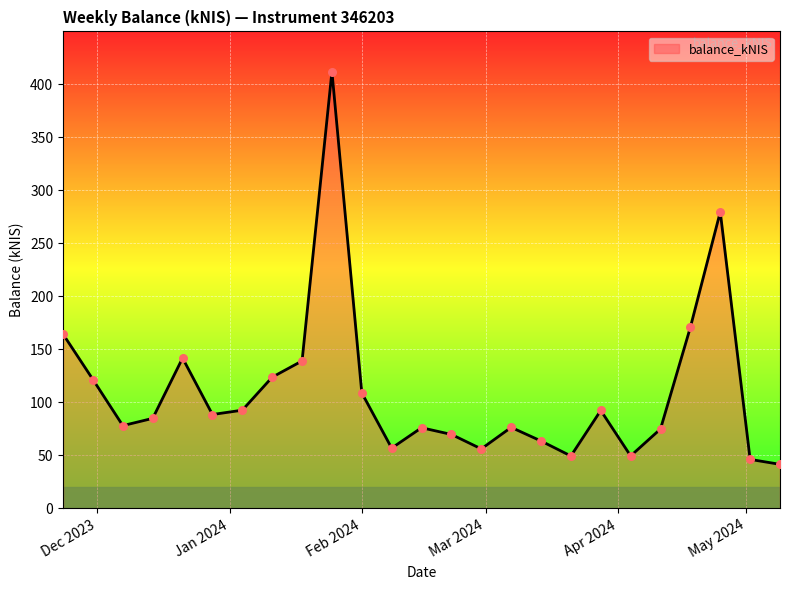

What is the smallest value displayed?

41.6